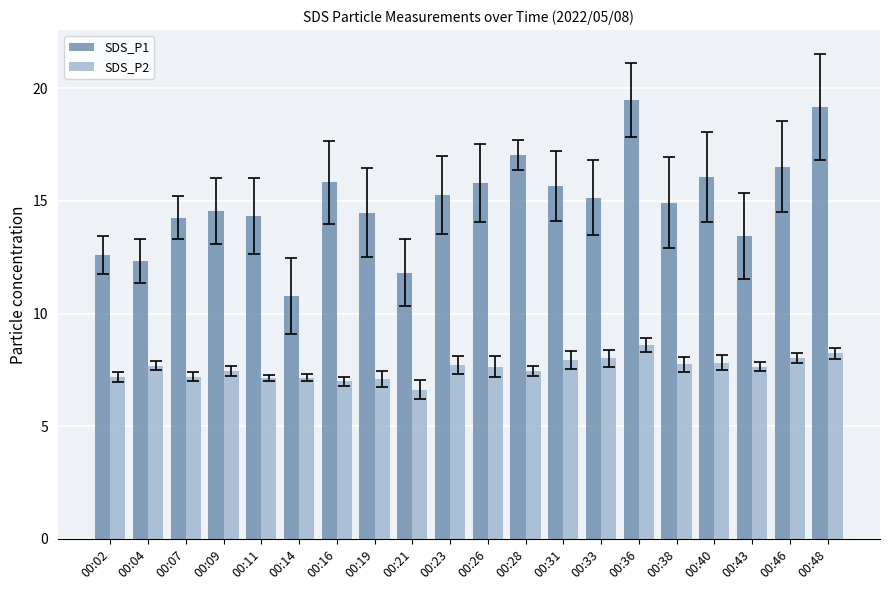

What is the minimum value shown in the chart?

6.6